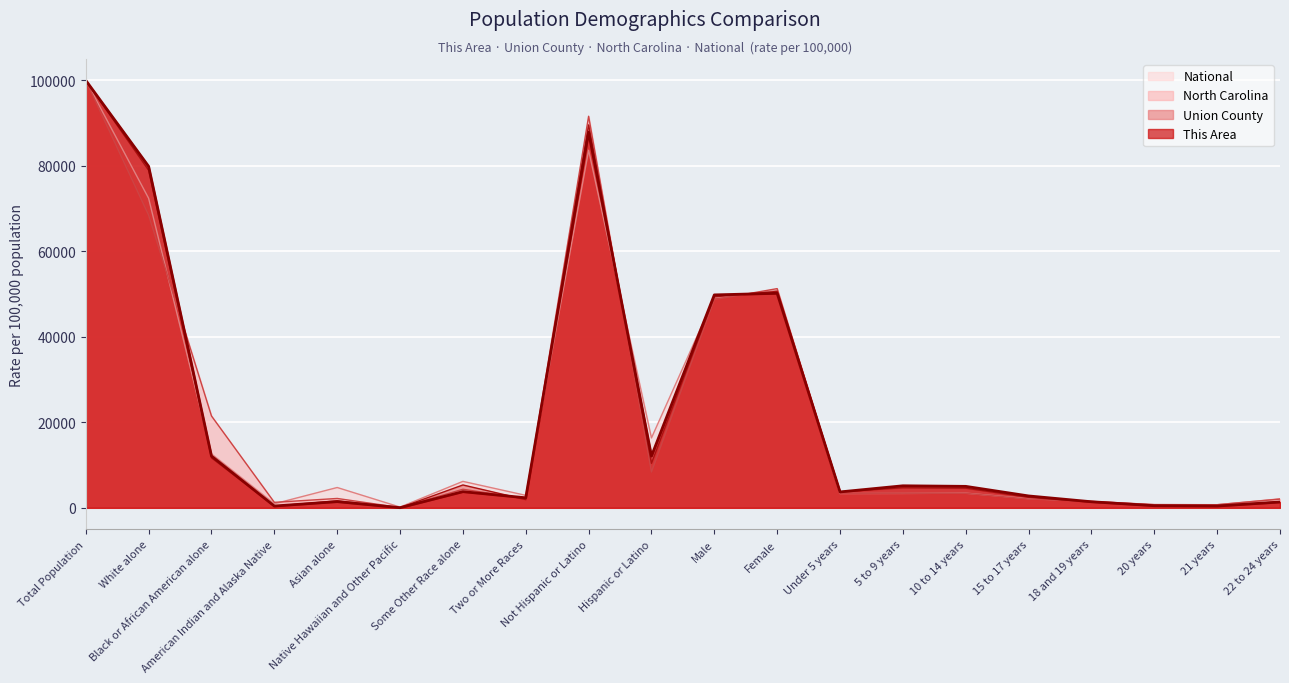

Reading right to left, what are all the values shown in this chart?

This Area: 22 to 24 years=1359.6	21 years=418.3	20 years=493.1	18 and 19 years=1419.4	15 to 17 years=2779.0	10 to 14 years=5020.2	5 to 9 years=5154.6	Under 5 years=3720.3	Female=50186.8	Male=49813.2	Hispanic or Latino=12102.2	Not Hispanic or Latino=87897.8	Two or More Races=2345.7	Some Other Race alone=3780.1	Native Hawaiian and Other Pacific=29.9	Asian alone=1449.3	American Indian and Alaska Native=418.3	Black or African American alone=12102.2	White alone=79874.5	Total Population=100000.0
Union County: 22 to 24 years=1407.4	21 years=505.7	20 years=538.0	18 and 19 years=1339.3	15 to 17 years=2449.7	10 to 14 years=4596.8	5 to 9 years=4691.2	Under 5 years=3753.8	Female=50635.9	Male=49364.1	Hispanic or Latino=10416.2	Not Hispanic or Latino=89583.8	Two or More Races=1923.1	Some Other Race alone=5345.5	Native Hawaiian and Other Pacific=31.3	Asian alone=1625.0	American Indian and Alaska Native=404.9	Black or African American alone=11703.4	White alone=78966.9	Total Population=100000.0
North Carolina: 22 to 24 years=2044.2	21 years=732.4	20 years=753.9	18 and 19 years=1484.3	15 to 17 years=2063.2	10 to 14 years=3385.2	5 to 9 years=3407.3	Under 5 years=3386.0	Female=51282.0	Male=48718.0	Hispanic or Latino=8391.0	Not Hispanic or Latino=91609.0	Two or More Races=2162.4	Some Other Race alone=4342.0	Native Hawaiian and Other Pacific=69.3	Asian alone=2191.4	American Indian and Alaska Native=1280.6	Black or African American alone=21484.3	White alone=68470.1	Total Population=100000.0
National: 22 to 24 years=2099.7	21 years=720.1	20 years=747.6	18 and 19 years=1505.3	15 to 17 years=2155.9	10 to 14 years=3426.7	5 to 9 years=3365.1	Under 5 years=3342.4	Female=50839.3	Male=49160.7	Hispanic or Latino=16349.3	Not Hispanic or Latino=83650.7	Two or More Races=2918.0	Some Other Race alone=6188.7	Native Hawaiian and Other Pacific=174.9	Asian alone=4752.9	American Indian and Alaska Native=949.7	Black or African American alone=12608.9	White alone=72407.0	Total Population=100000.0